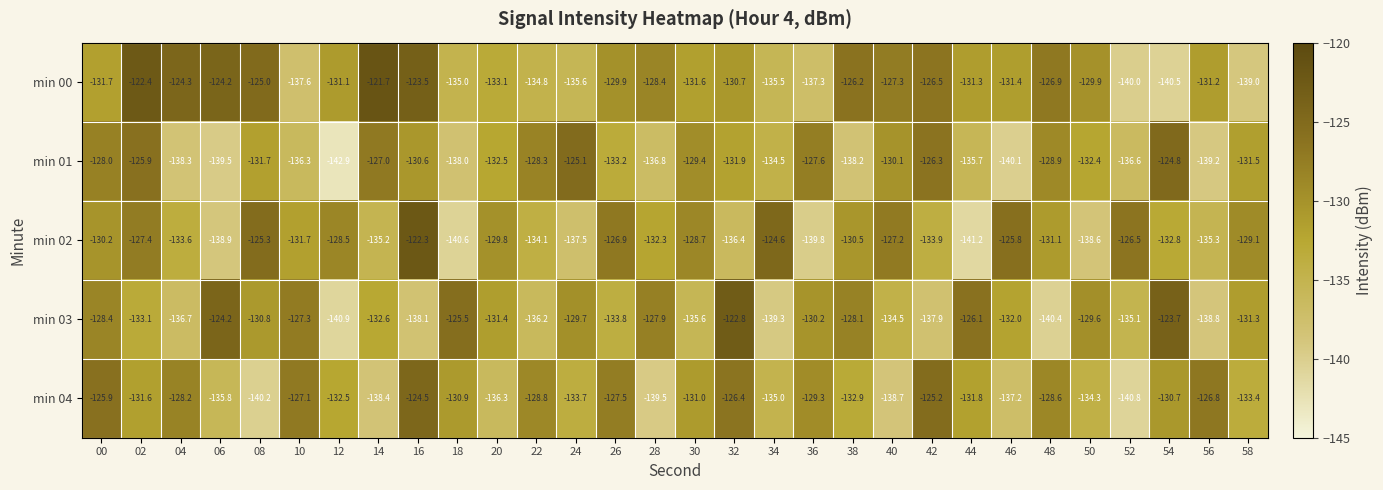

At which category does the chart reach its minimum across all series?

12